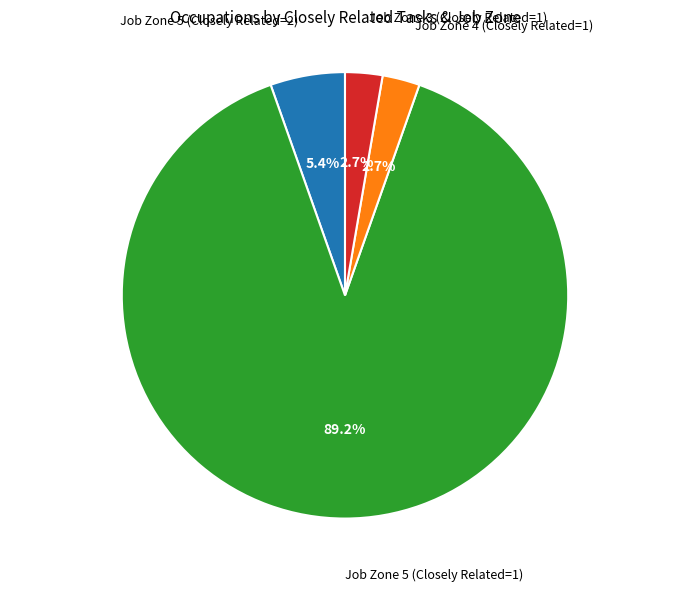

Does any single category account for the majority?

Yes